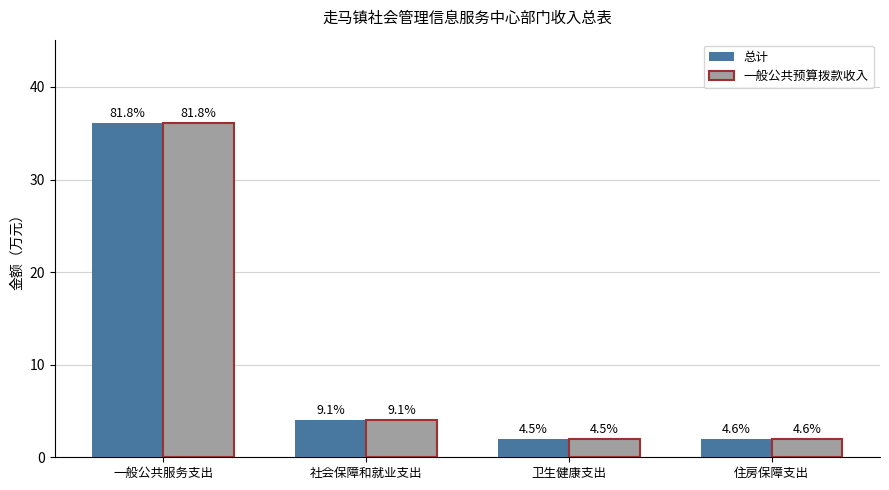

What are all the series names shown in the legend?

总计, 一般公共预算拨款收入